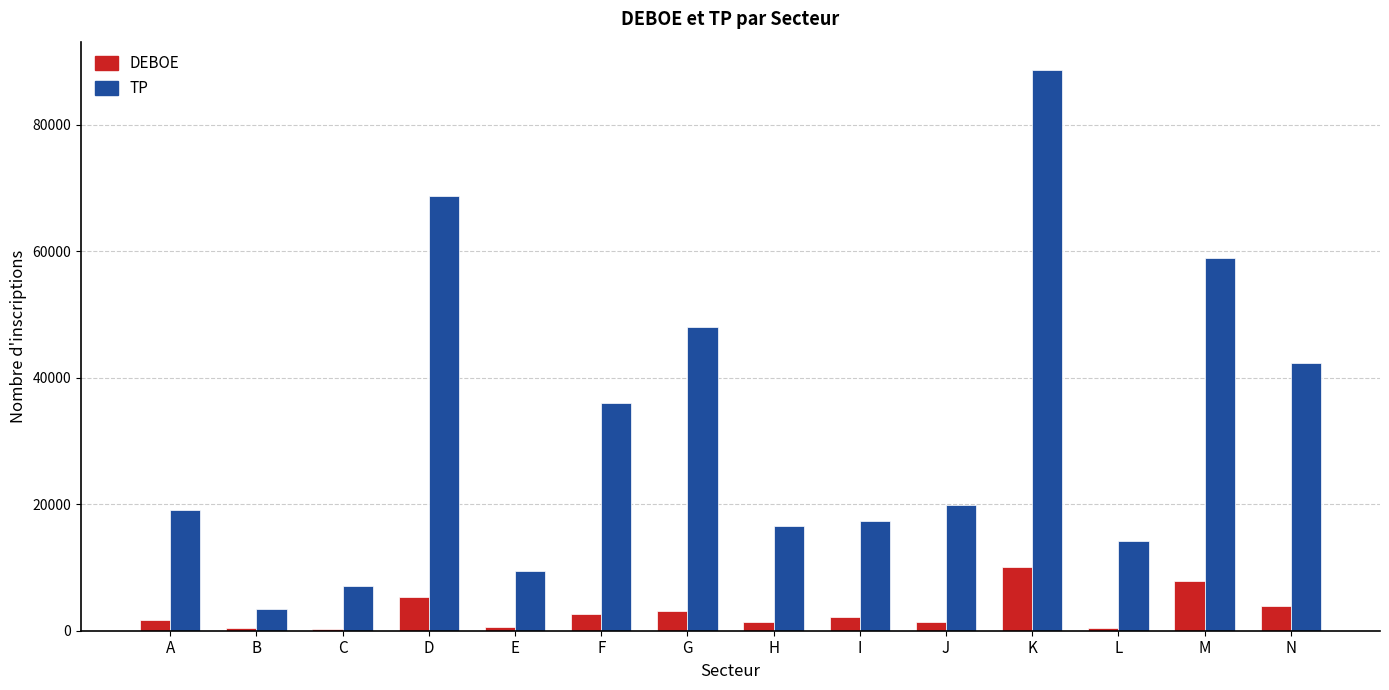

What are all the series names shown in the legend?

DEBOE, TP